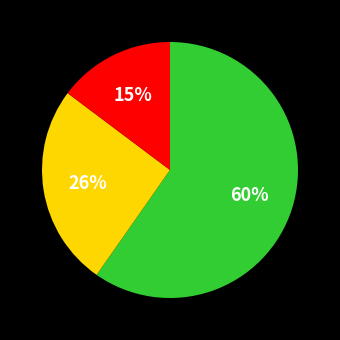

To the nearest percent, what is the average slice percentage?

33%